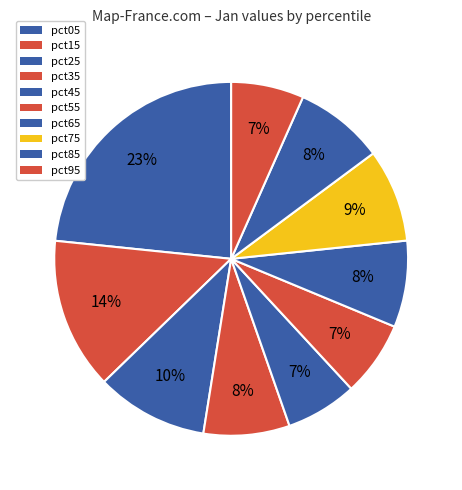

How much of the chart is everything except pct45?

93.5%